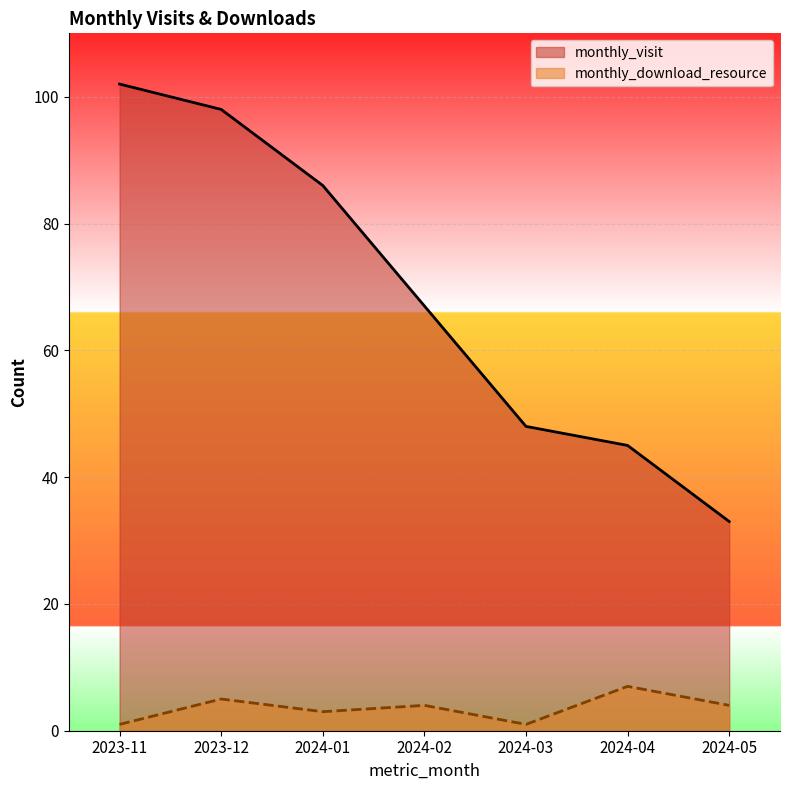

Which label corresponds to the smallest value in the chart?

2023-11